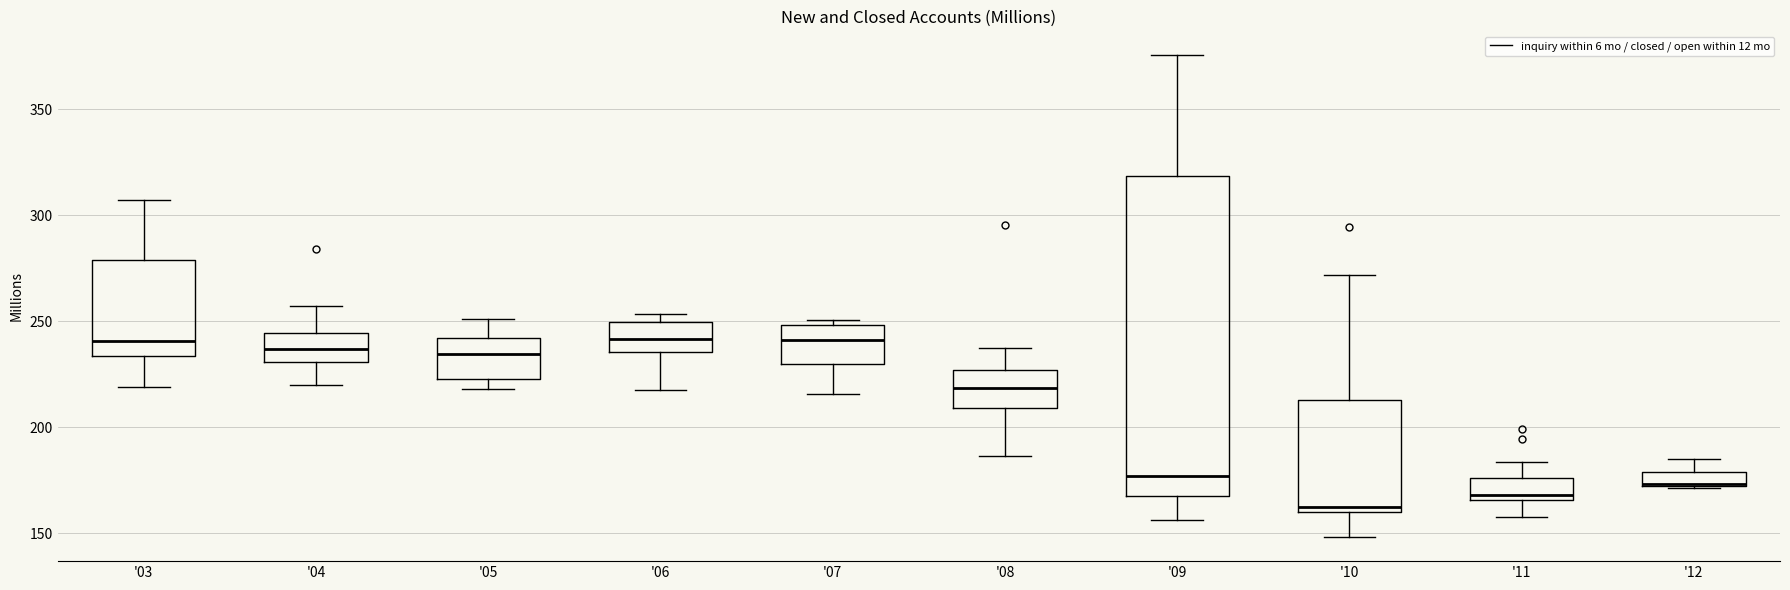

Where does the median line of the box for '09 sit on the y-axis? The values are not printed on the chart, so give them approximately, as read against the axis.

175